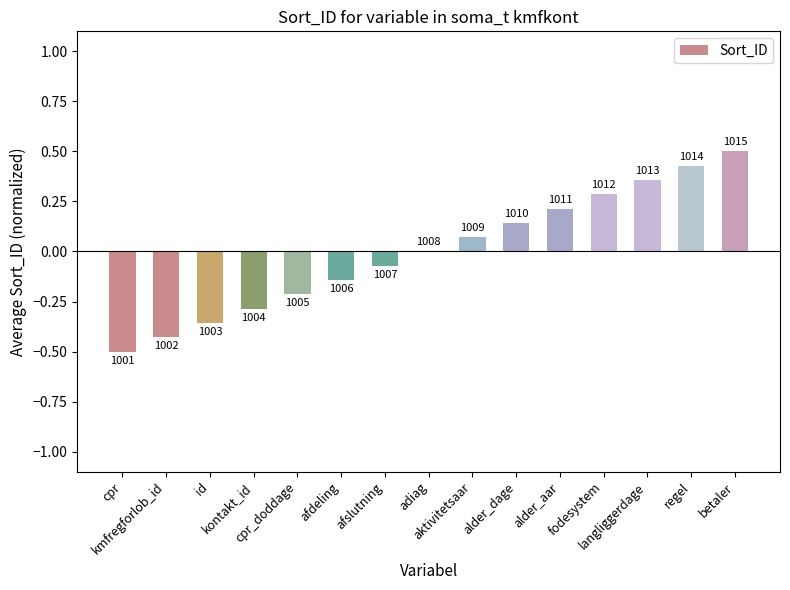

Where does the data first go above 0?

aktivitetsaar